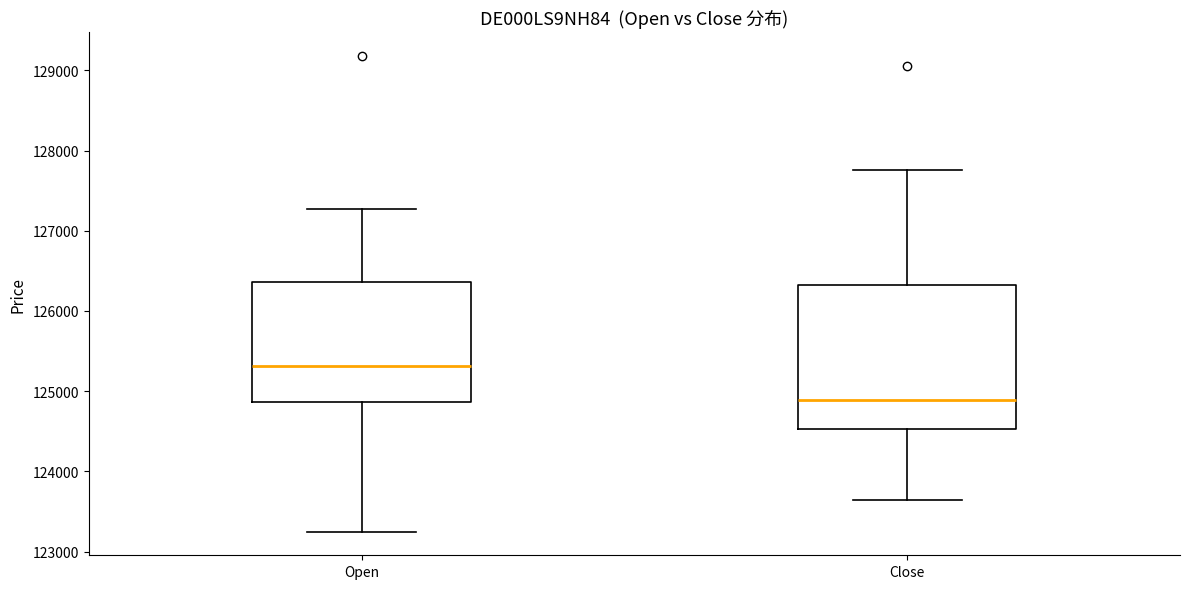

Which box is the tallest, from its lower edge to its upper edge?

Close